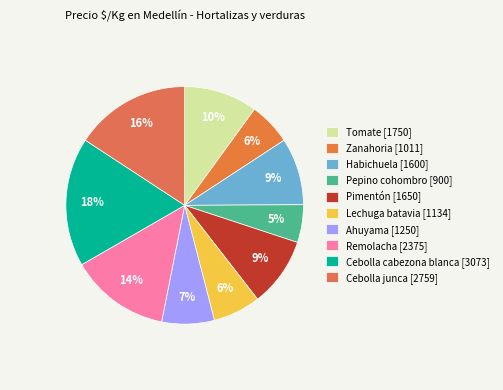

Between Pepino cohombro and Remolacha, which is larger?

Remolacha